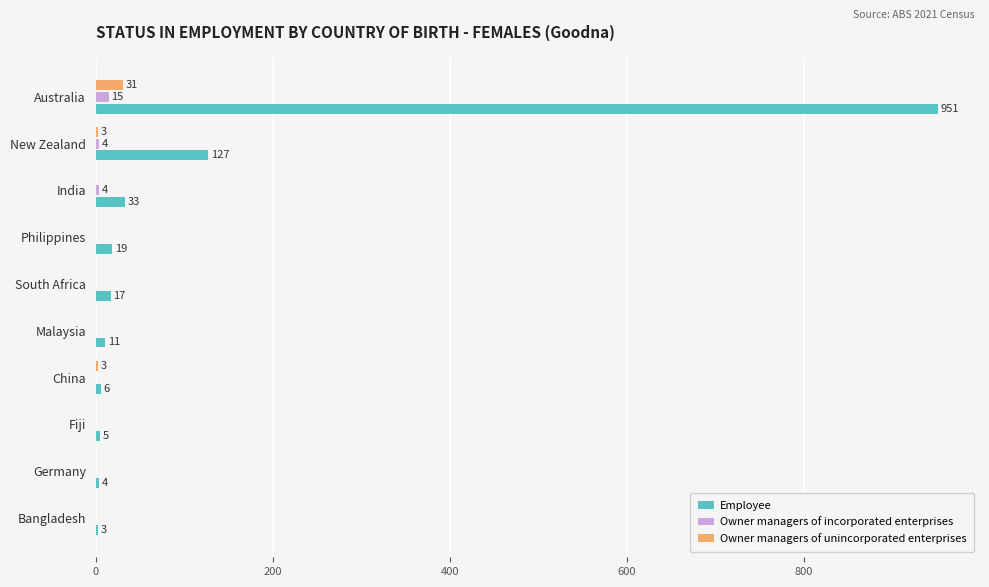

Is it true that Employee equals 204 at Australia?

False